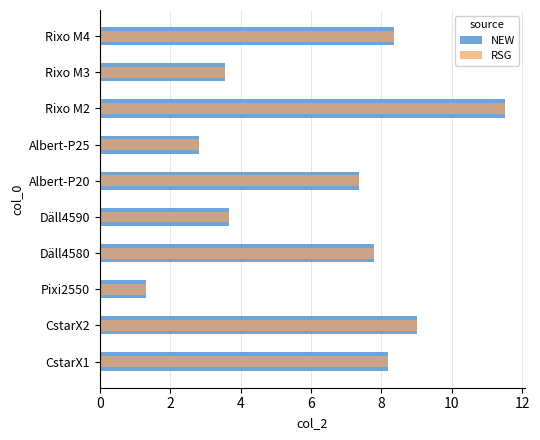

How many series are shown in this chart?

2